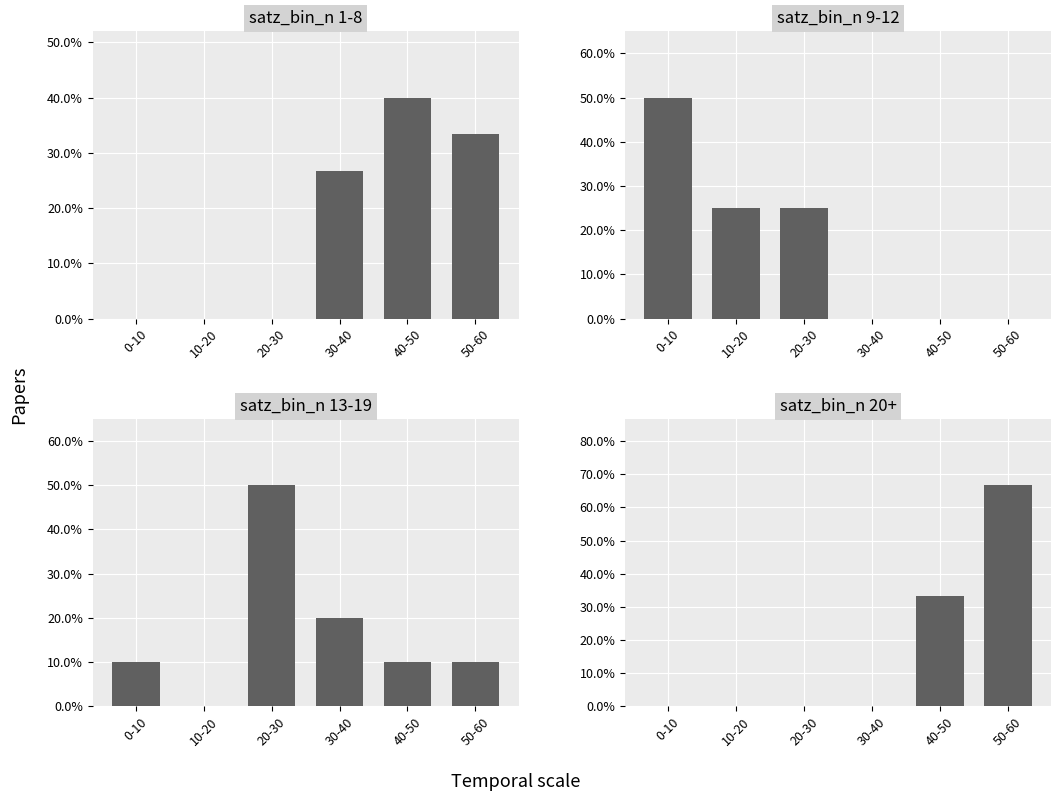

Count the number of categories in the chart.

6